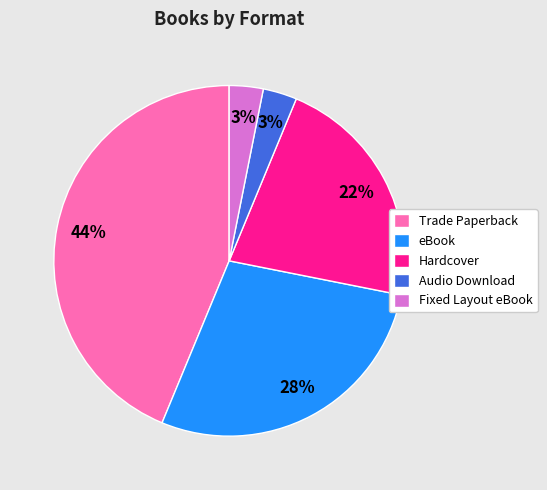

To the nearest percent, what is the average slice percentage?

20%